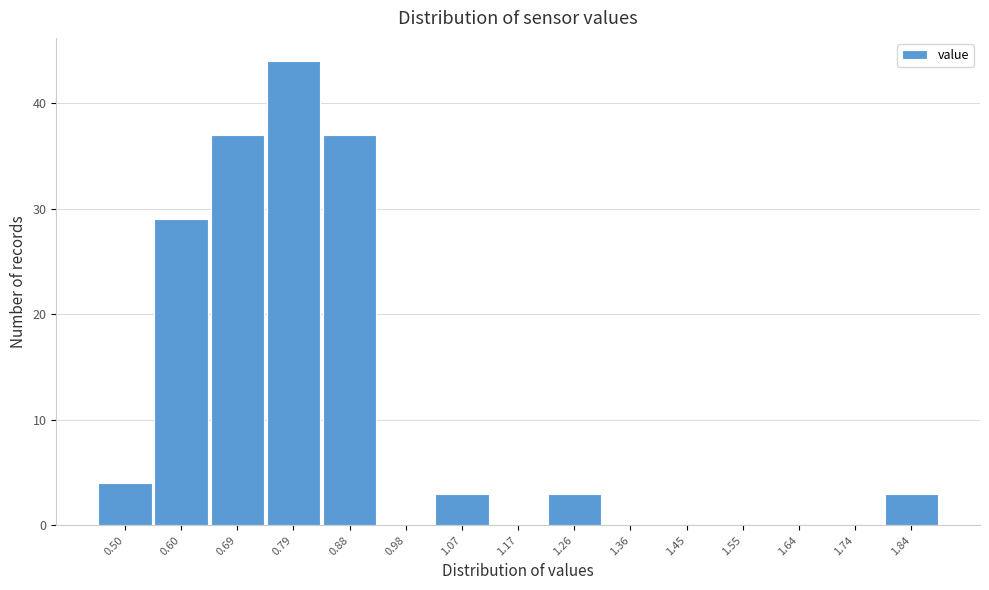

Reading right to left, what are all the values shown in this chart?

1.84=3	1.74=0	1.64=0	1.55=0	1.45=0	1.36=0	1.26=3	1.17=0	1.07=3	0.98=0	0.88=37	0.79=44	0.69=37	0.60=29	0.50=4